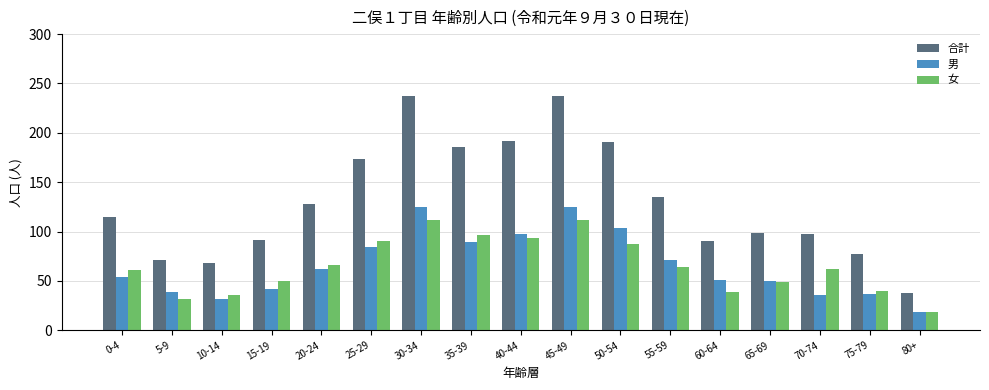

How many bars are there in total?

51